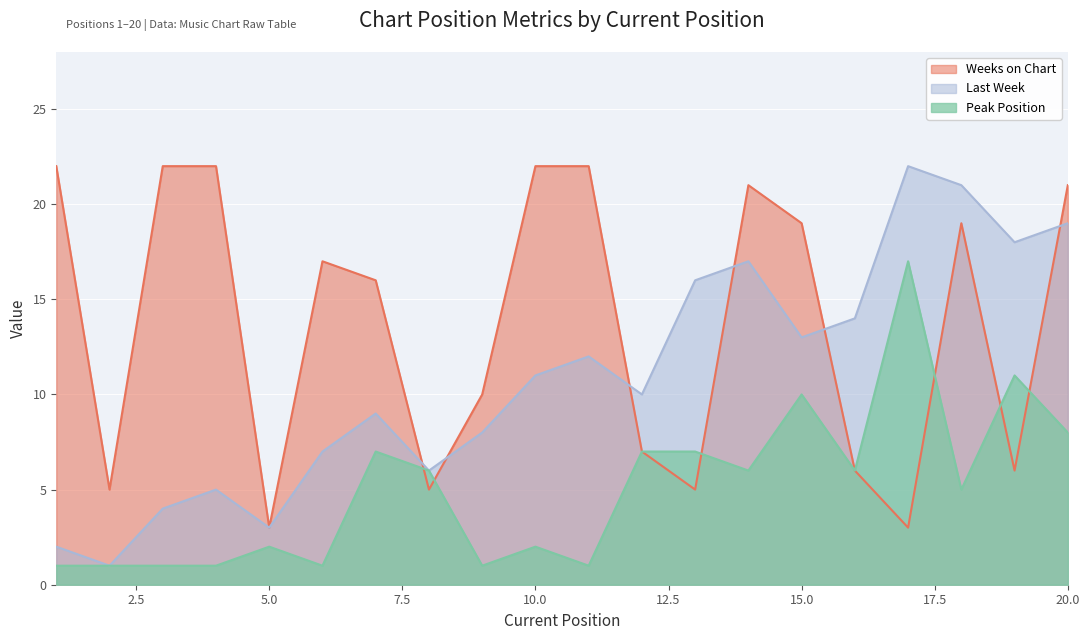

What are all the series names shown in the legend?

Last Week, Peak Position, Weeks on Chart